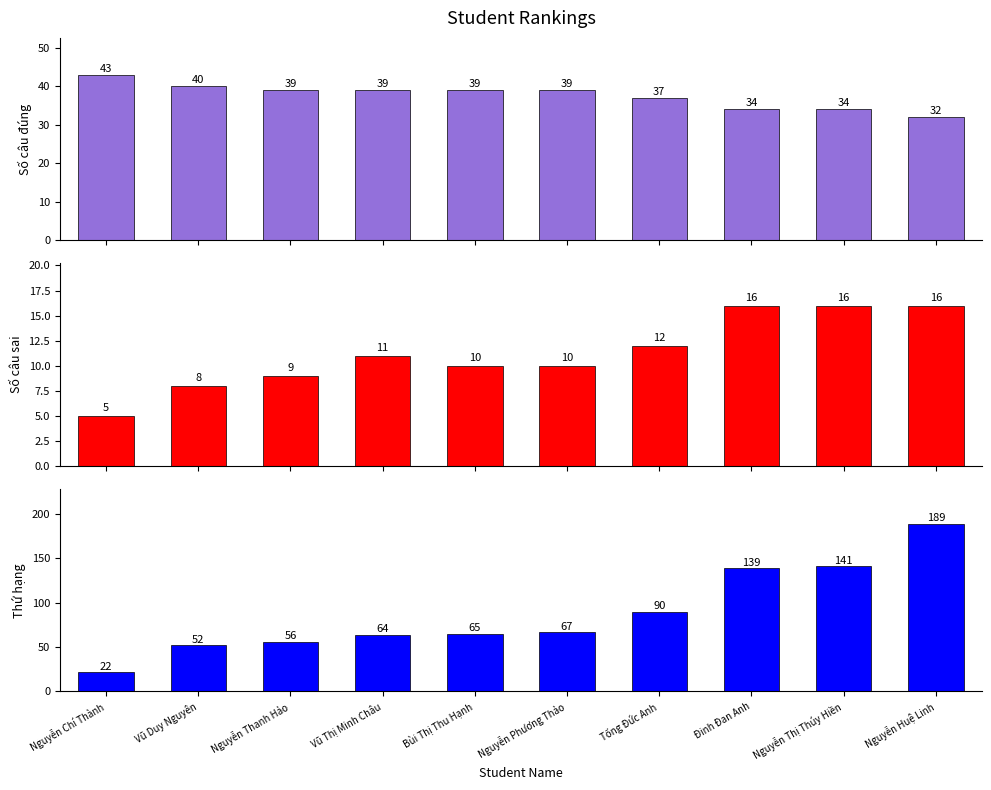

What are all the series names shown in the legend?

Số câu đúng (Correct), Số câu sai (Wrong), Thứ hạng (Rank)